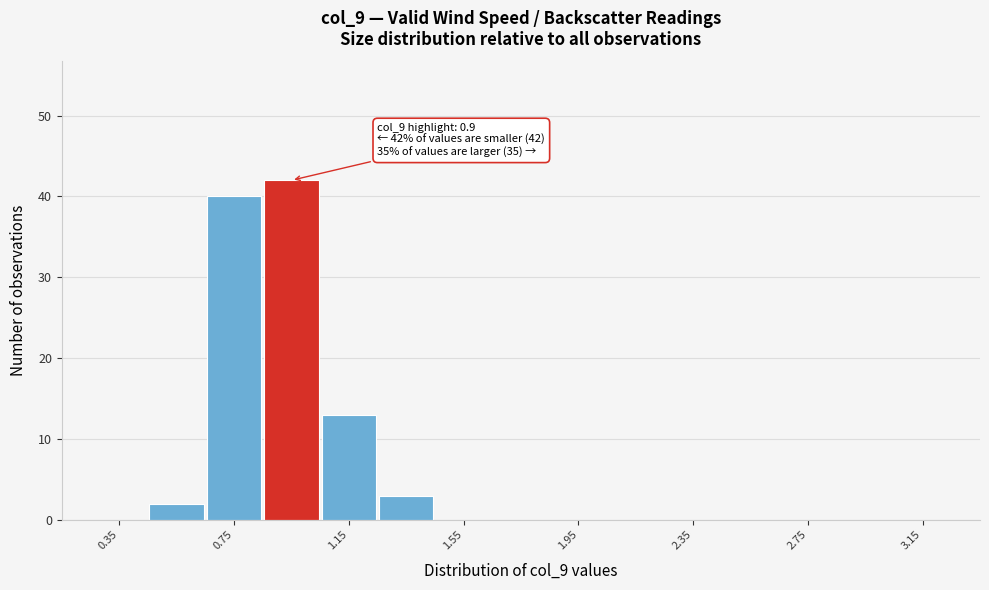

Which range on the x-axis has the tallest bar?

0.85 to 1.05